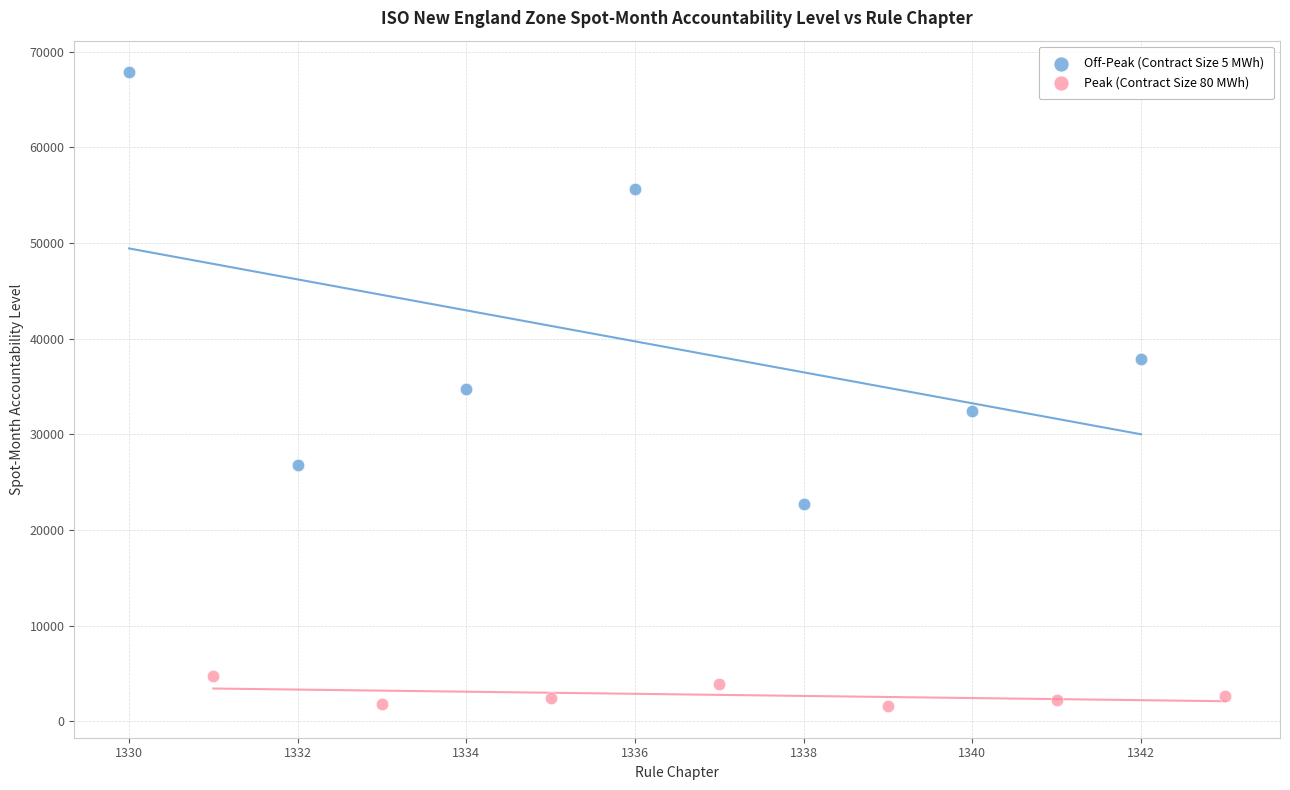

Which series has the largest Y range (max minus min)?

Off-Peak (Contract Size 5 MWh)